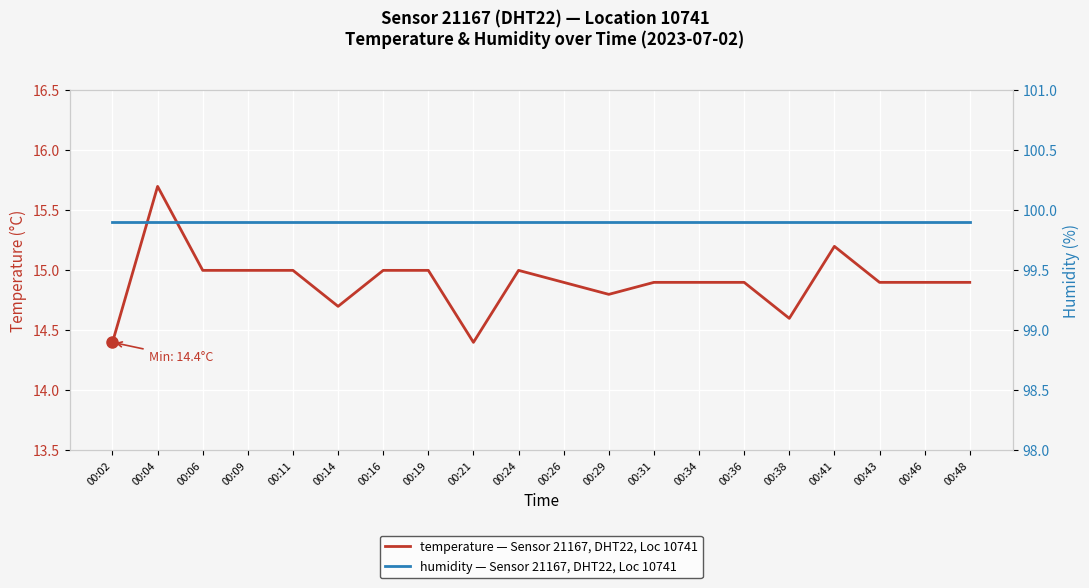

Reading left to right, list all the values displayed in this chart.

temperature — Sensor 21167, DHT22, Loc 10741: 14.4	15.7	15.0	15.0	15.0	14.7	15.0	15.0	14.4	15.0	14.9	14.8	14.9	14.9	14.9	14.6	15.2	14.9	14.9	14.9
humidity — Sensor 21167, DHT22, Loc 10741: 99.9	99.9	99.9	99.9	99.9	99.9	99.9	99.9	99.9	99.9	99.9	99.9	99.9	99.9	99.9	99.9	99.9	99.9	99.9	99.9